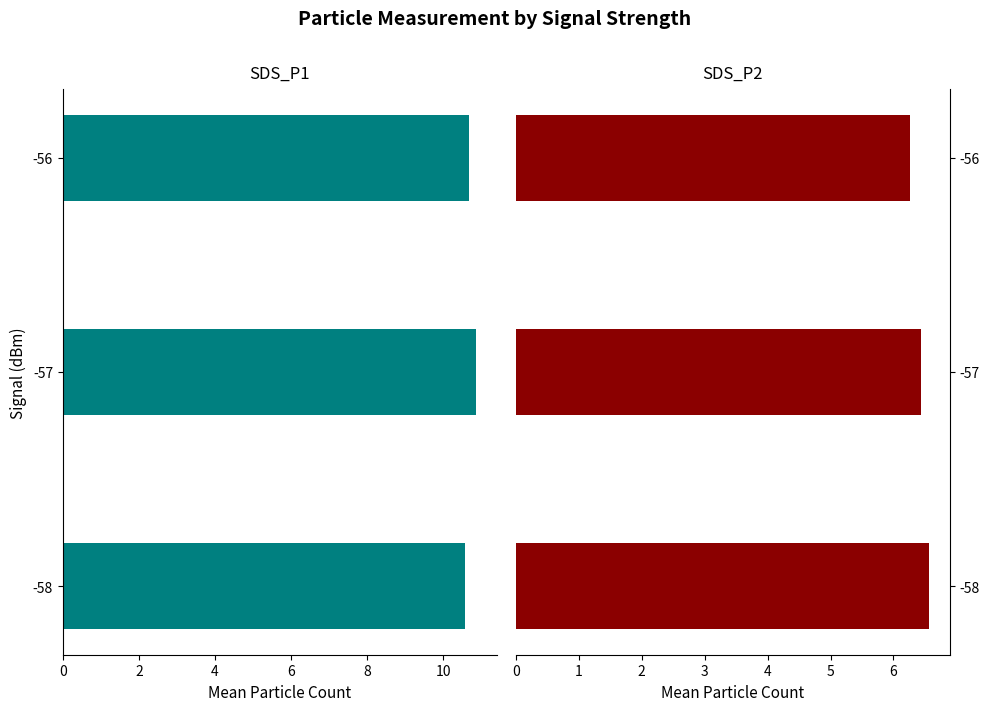

How many groups of bars are there?

3